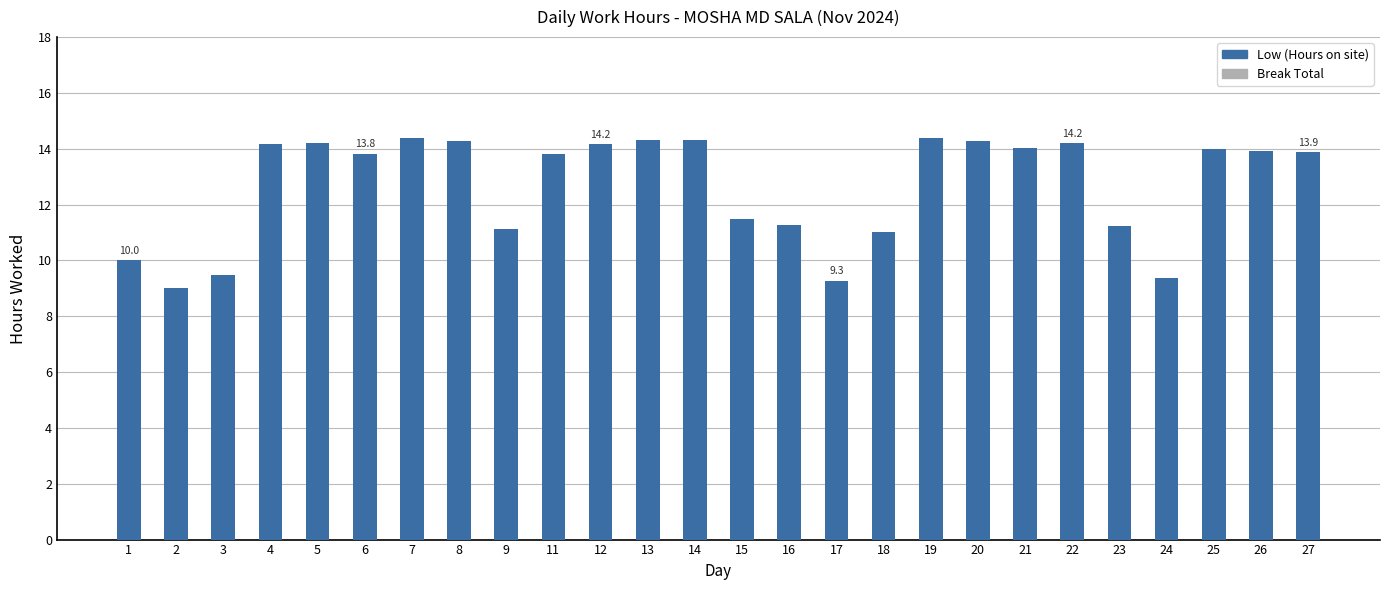

How many values are below 13?

10